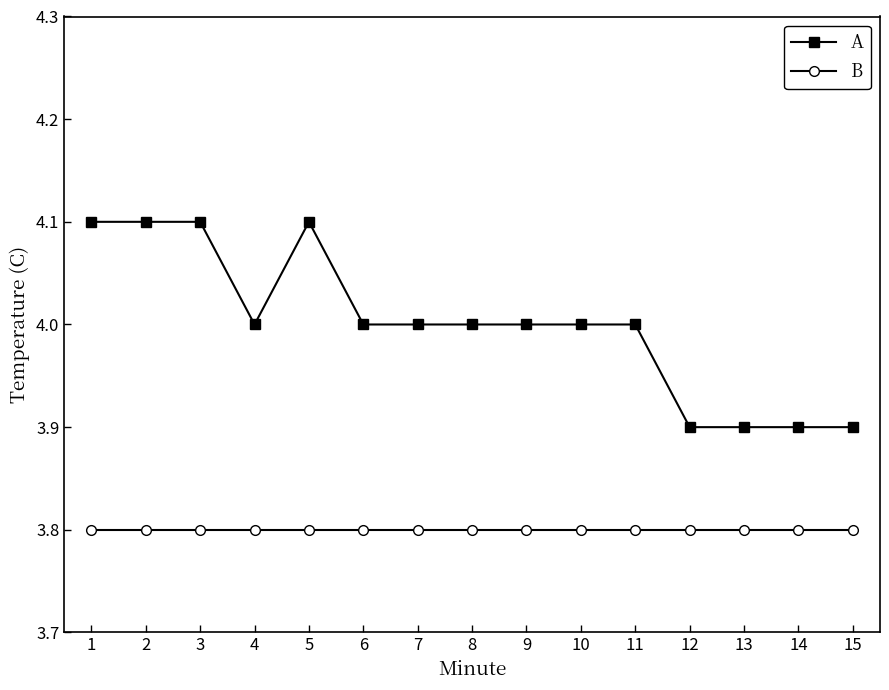

What is the value of the B point at the 1st from the left?

3.8